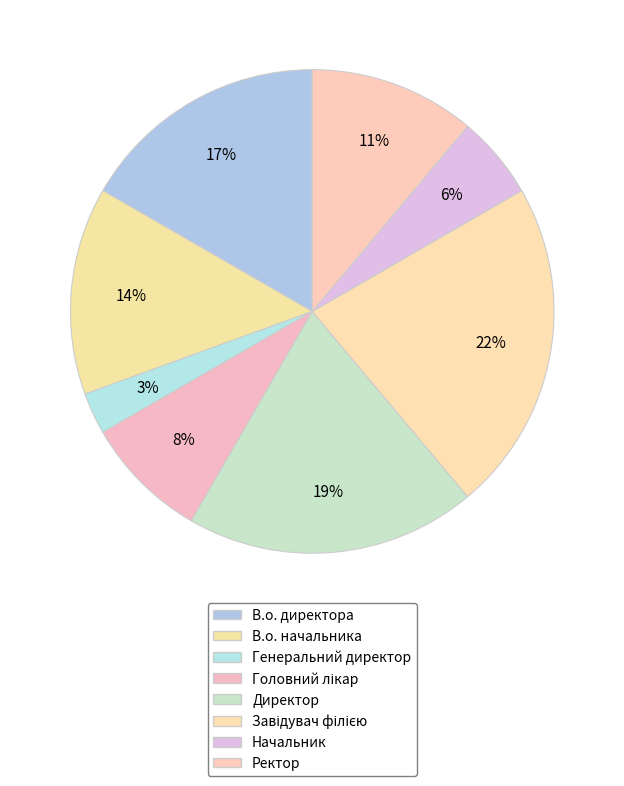

How many segments does this pie chart have?

8